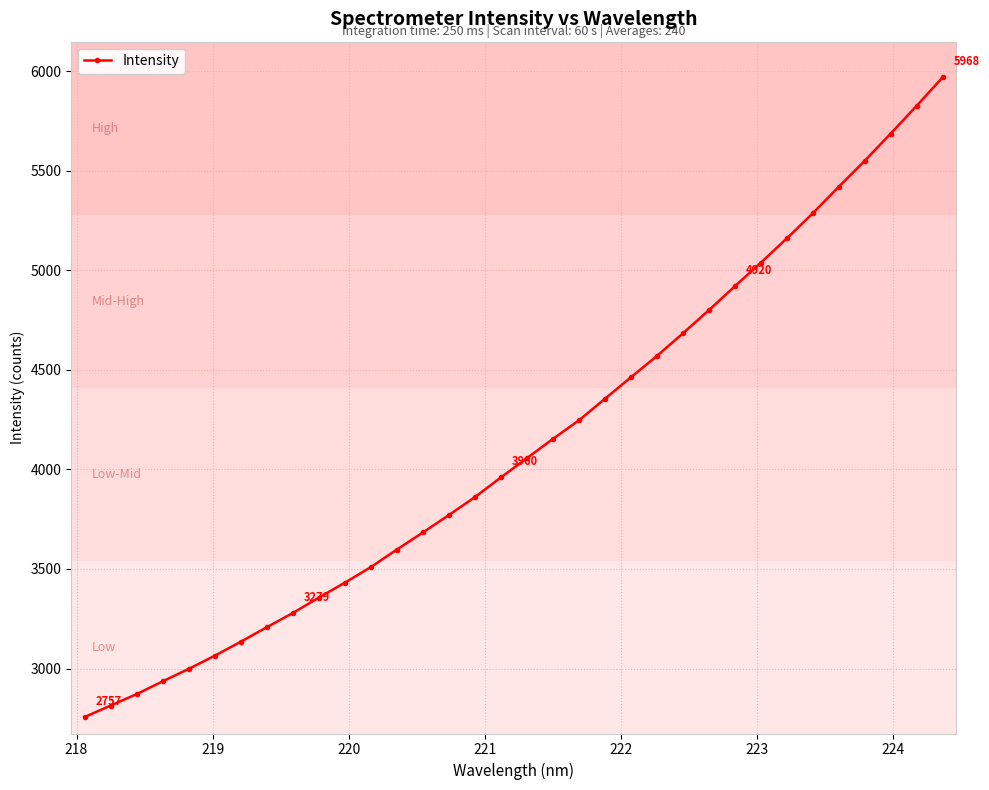

What is the maximum value shown in the chart?

5968.4